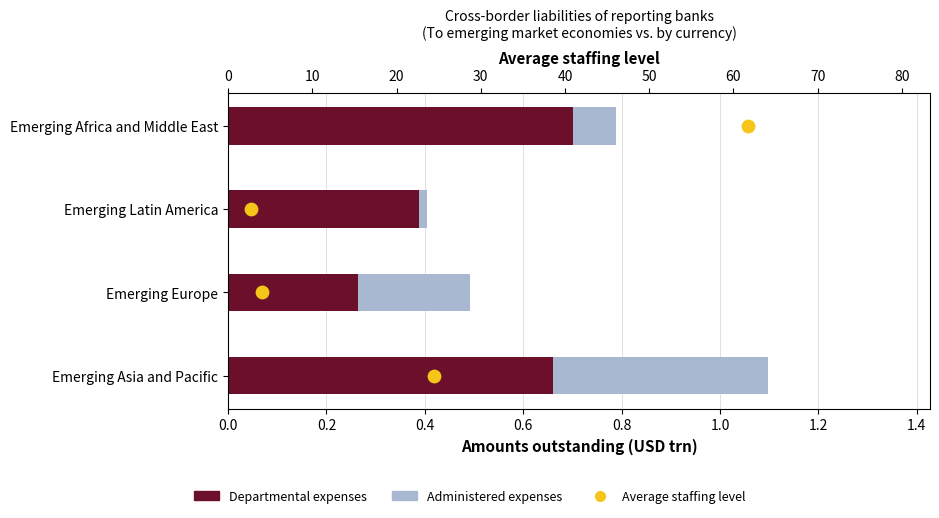

What is the total value across all series at 0.0?

1.1